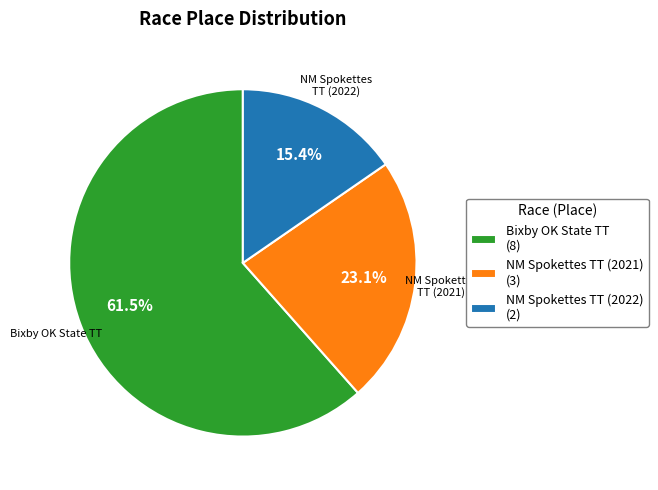

What is the total percentage of Bixby OK State TT (8) and NM Spokettes TT (2022) (2)?

76.9%